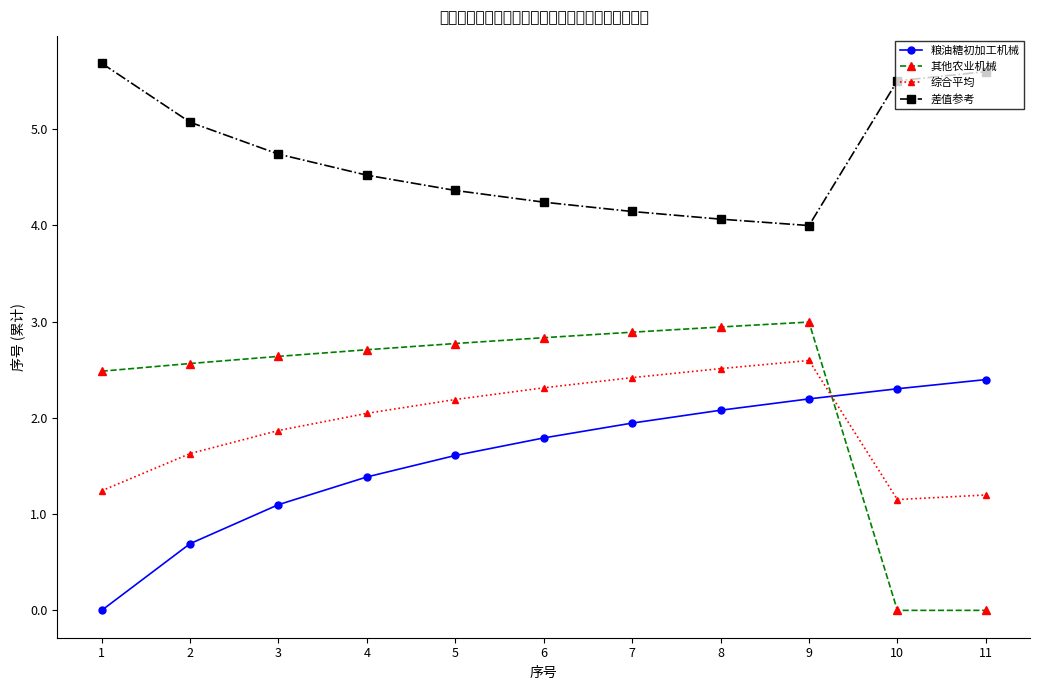

Is this an area chart (filled region under the line)?

No